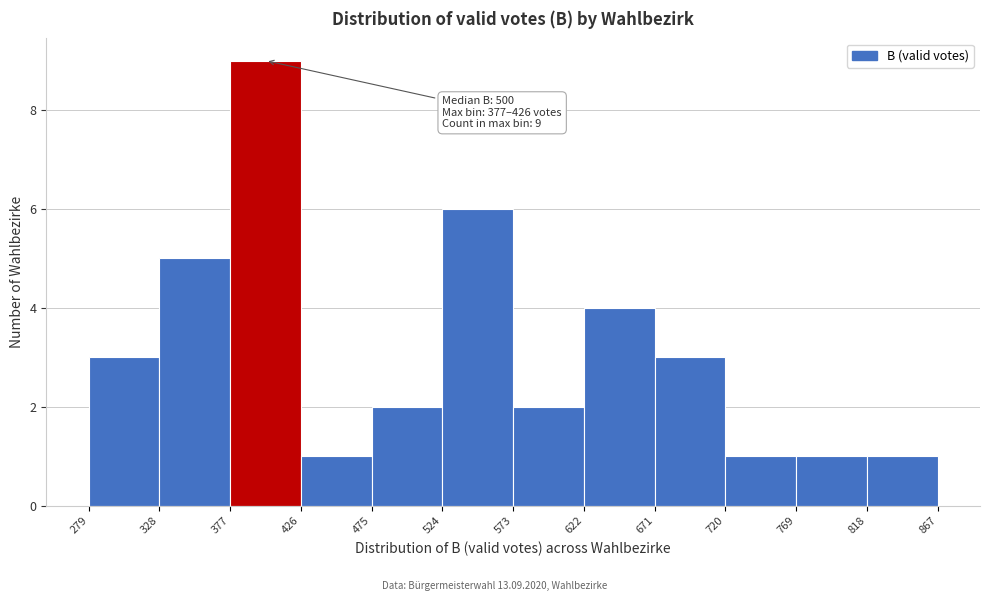

Which range on the x-axis has the tallest bar?

377 to 426